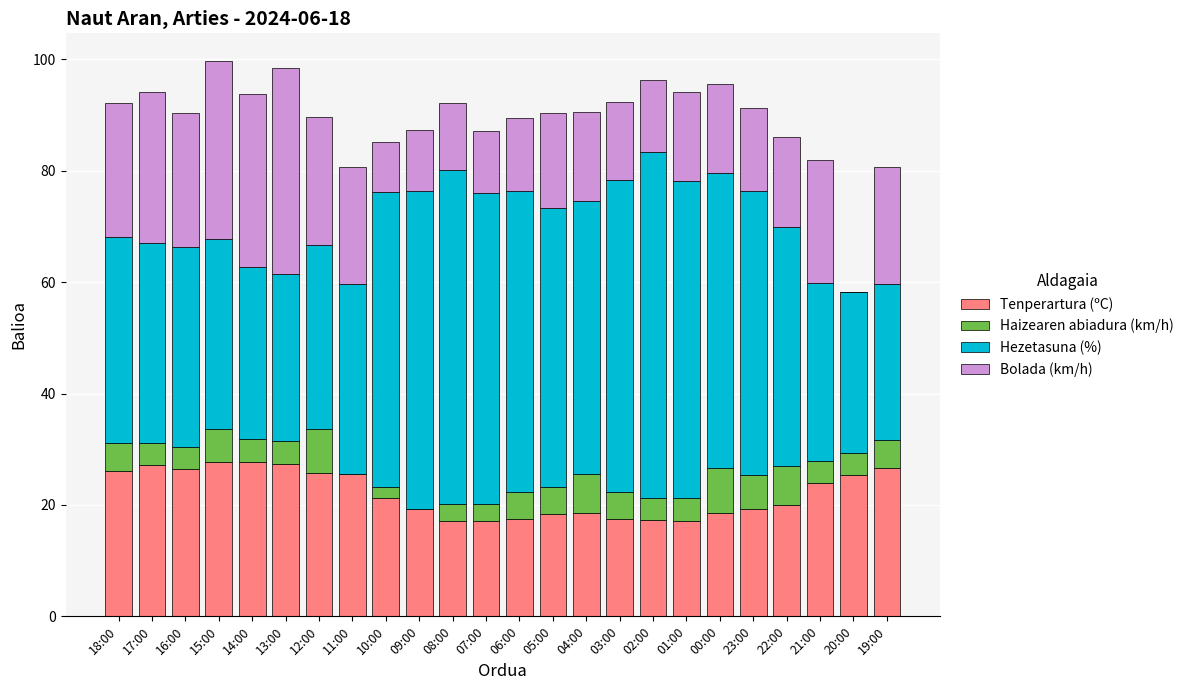

What is the total value across all series at 00:00?

95.6